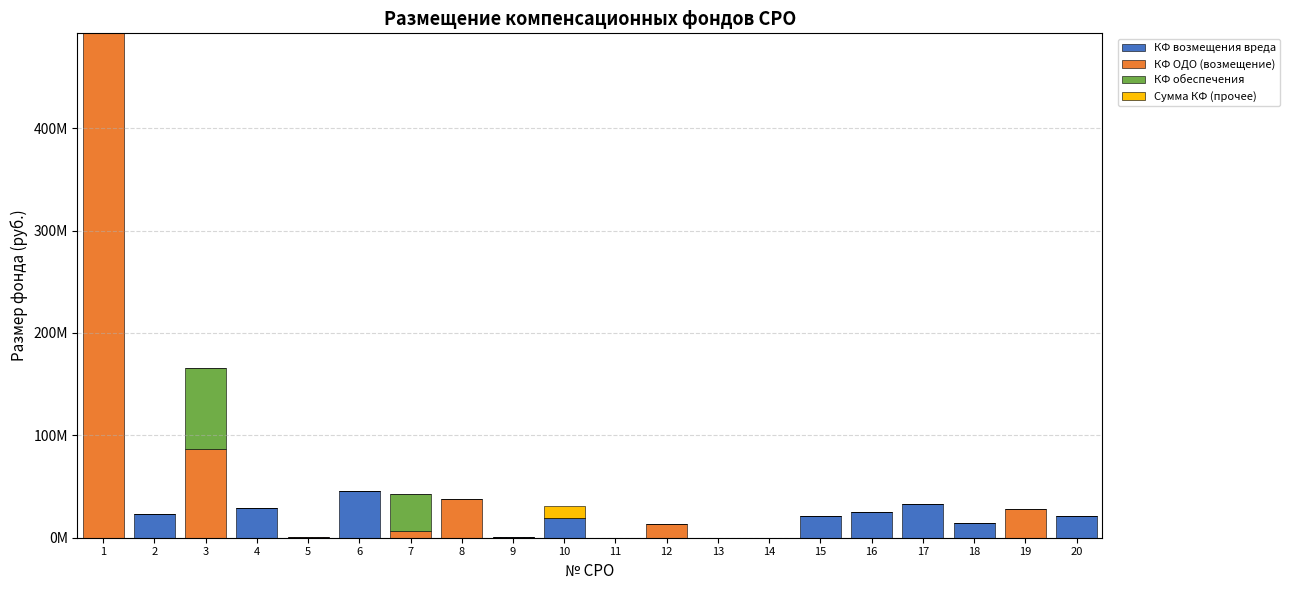

What is the total value across all series at 5?

550000.0